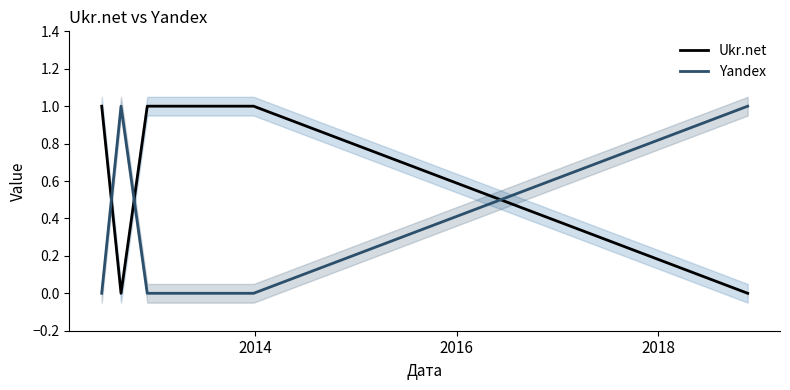

What are all the series names shown in the legend?

Ukr.net, Yandex